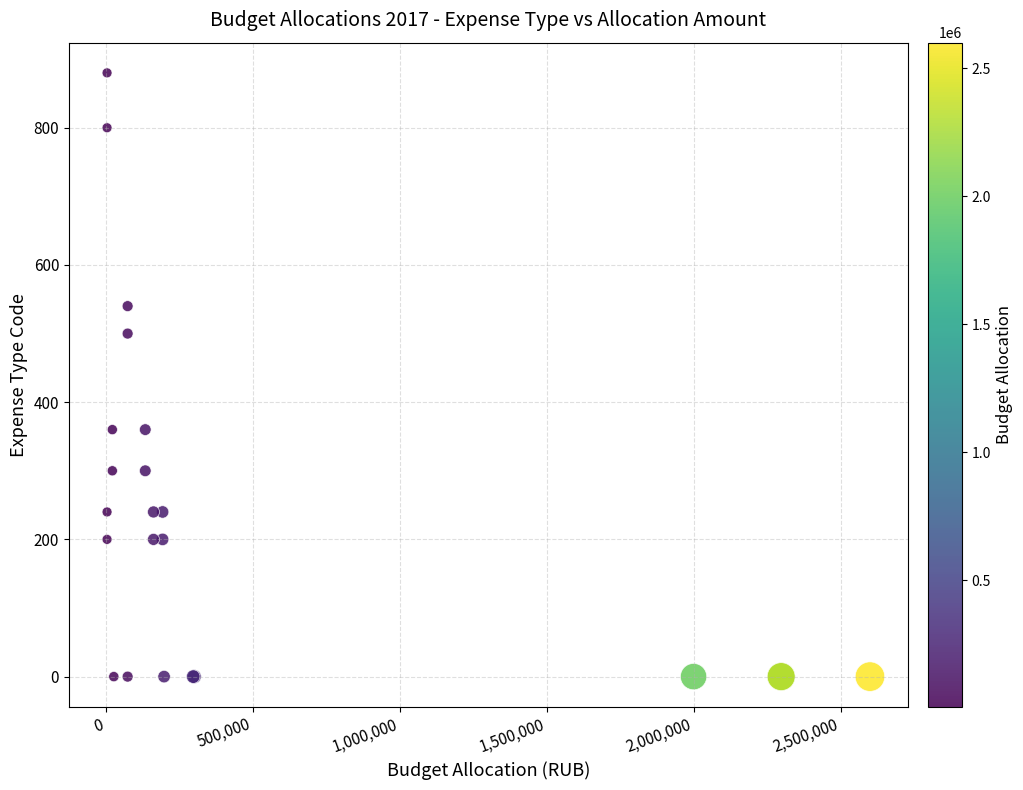

What Y value in the scatter plot is closest to 440?

500